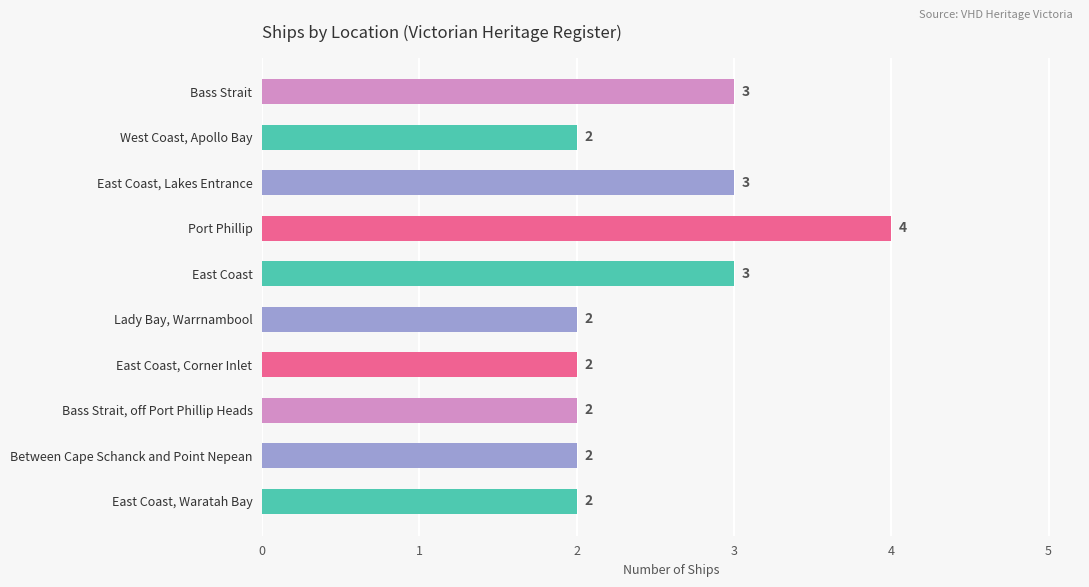

Reading bottom to top, list all the values displayed in this chart.

2	2	2	2	2	3	4	3	2	3